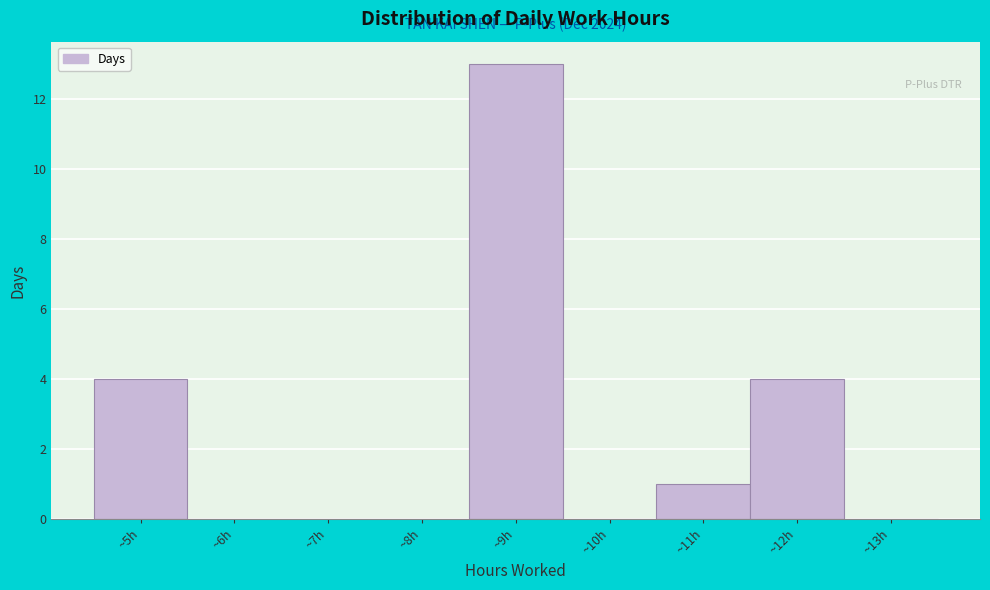

Which range on the x-axis has the tallest bar?

8.5 to 9.5